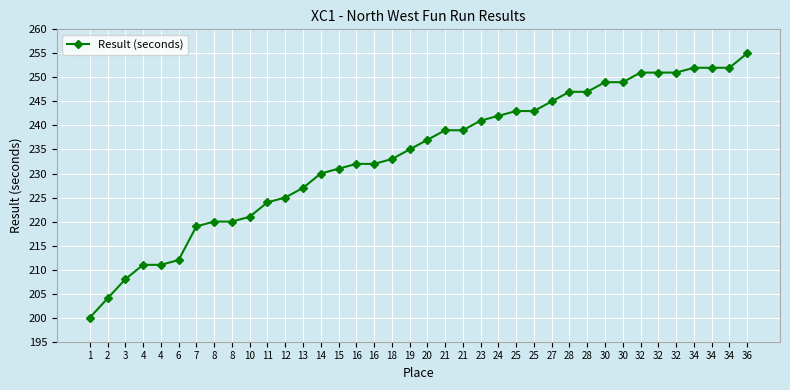

What is the value of the 13th point from the left?

227